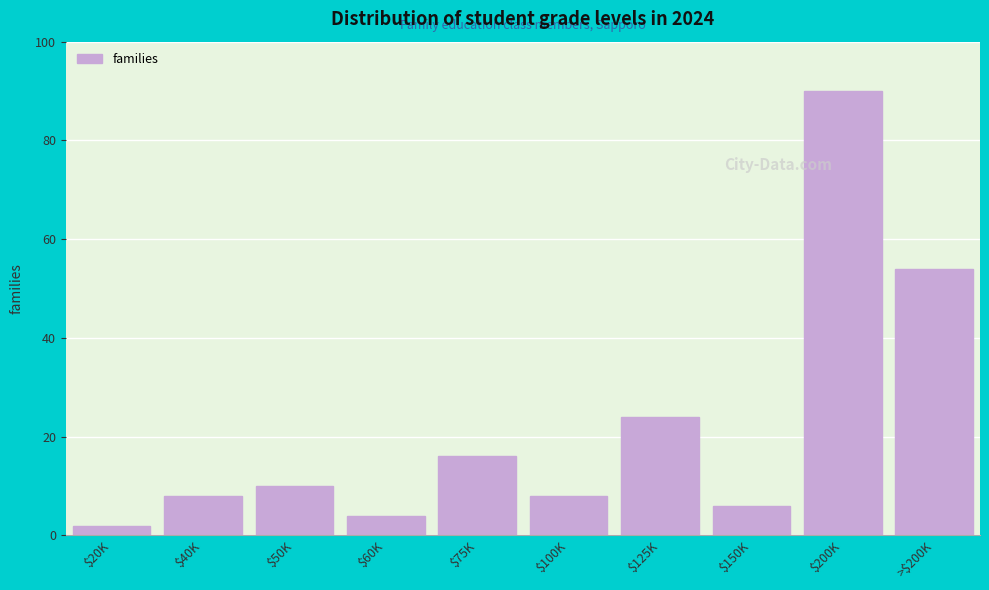

Reading left to right, what are all the values shown in this chart?

2	8	10	4	16	8	24	6	90	54